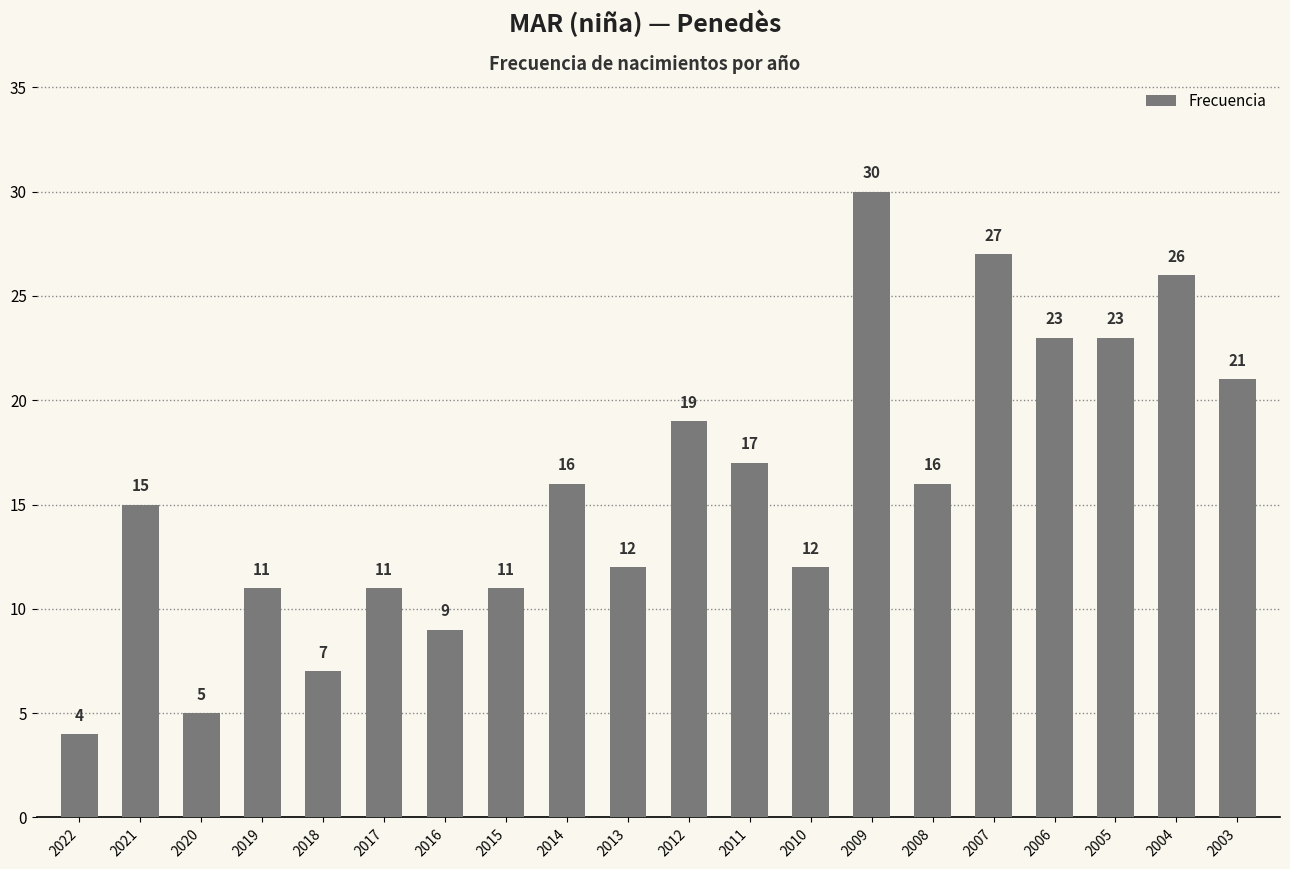

Reading left to right, what are all the values shown in this chart?

4	15	5	11	7	11	9	11	16	12	19	17	12	30	16	27	23	23	26	21